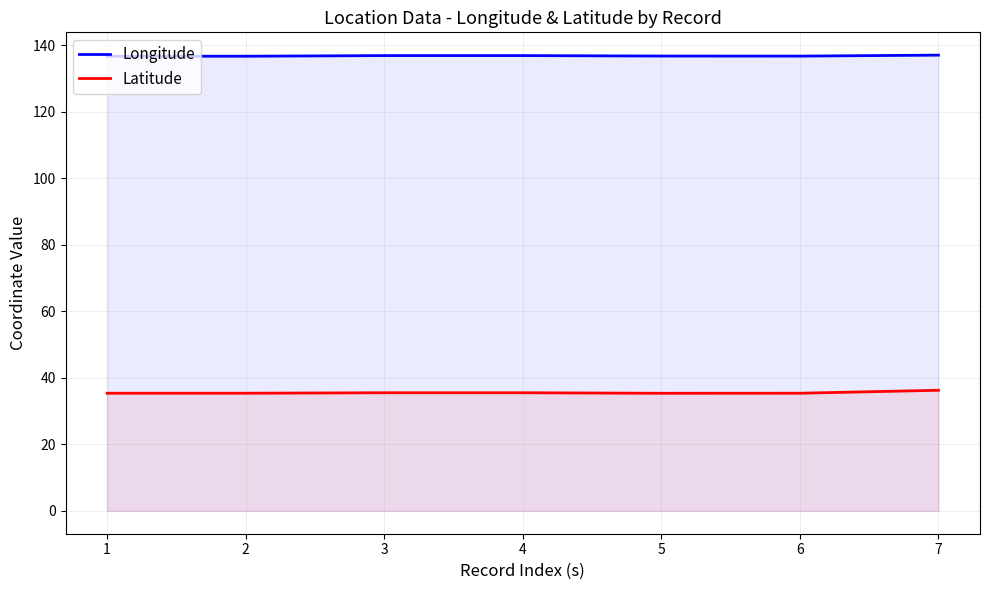

How many Latitude values are between 35 and 36?

6